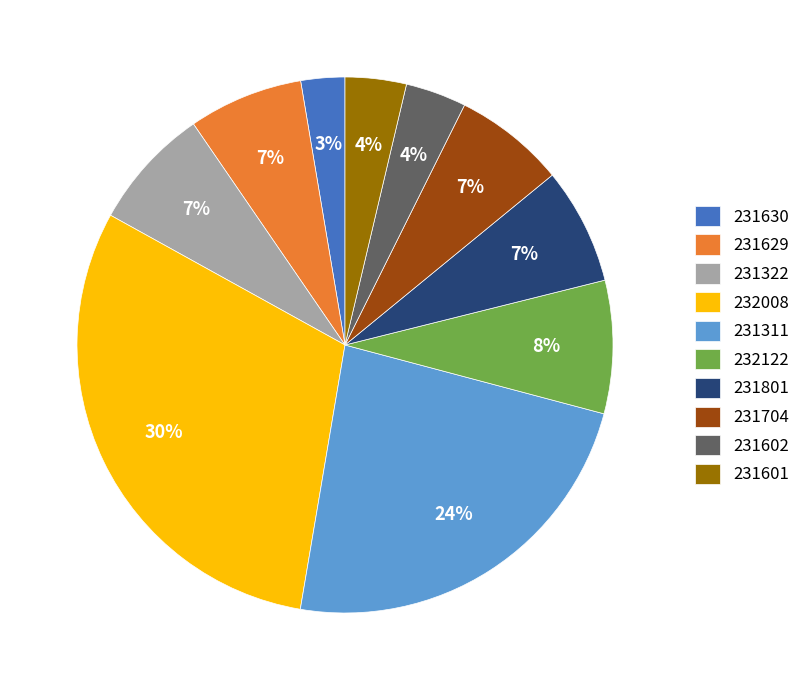

How many segments does this pie chart have?

10